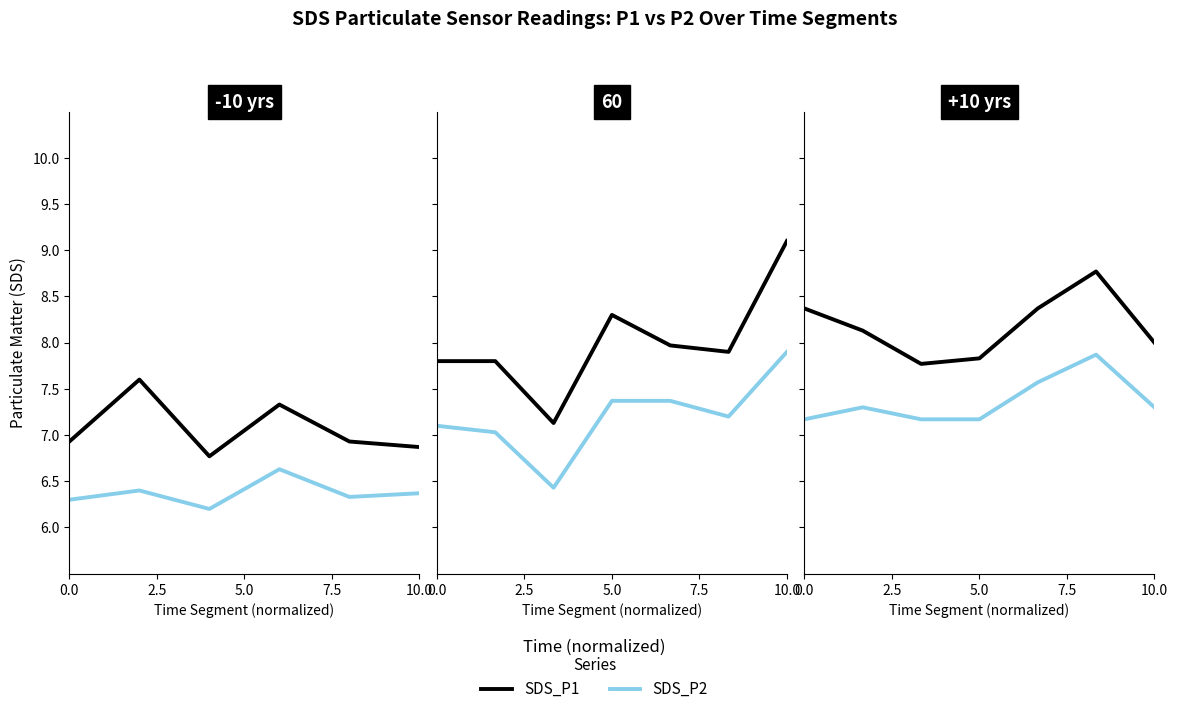

What is the difference between the SDS_P2 values at 7.5 and 10.0?

0.4